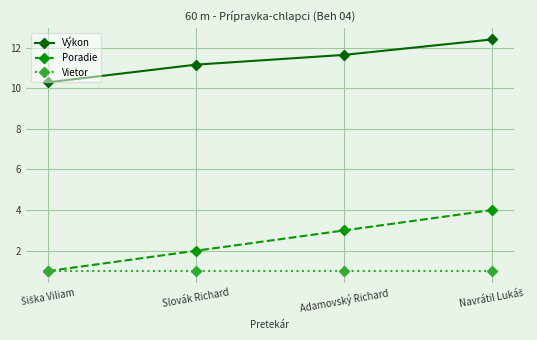

True or false: Vietor has more than 2 interior local peaks.

False